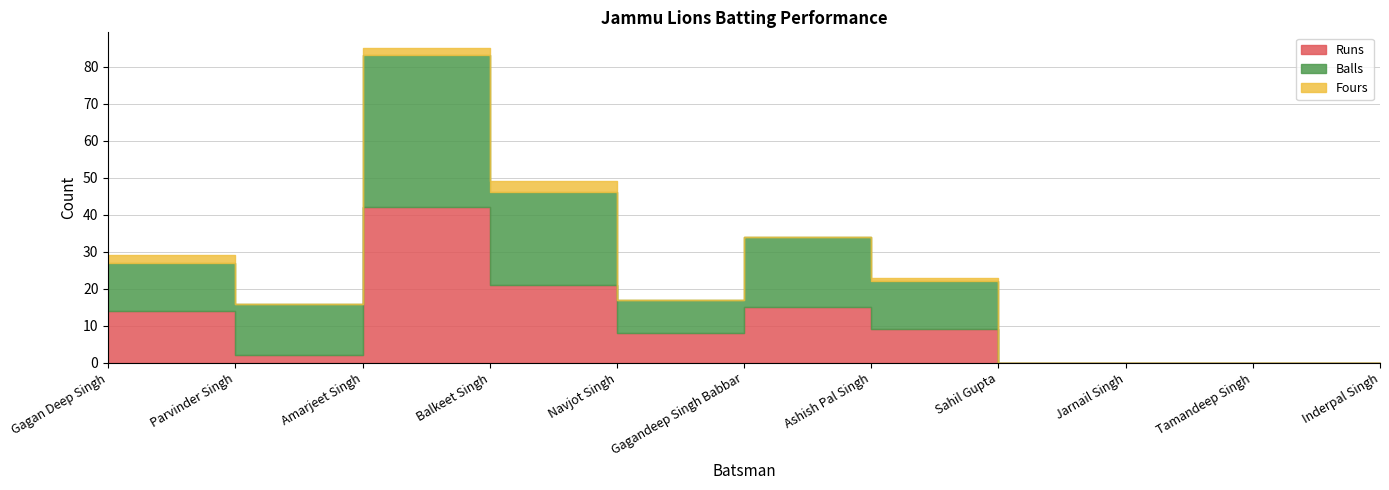

What is the average value of the Balls series?

12